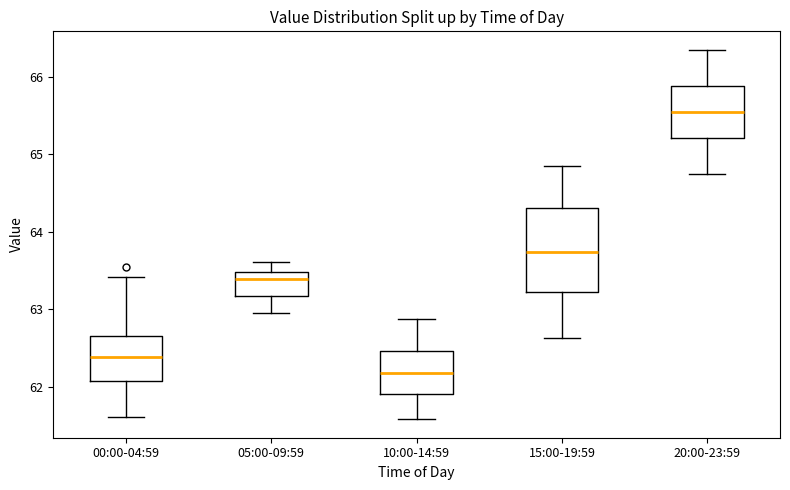

Reading left to right, transcribe this box plot: for each box, give where its median line is, the range the box spans, and where its two whiskers end, as read against the y-axis. The values are not printed on the chart, so give them approximately, as read against the axis.

00:00-04:59: median 62.4, box 62.1 to 62.7, whiskers 61.6 to 63.4
05:00-09:59: median 63.4, box 63.2 to 63.5, whiskers 63.0 to 63.6
10:00-14:59: median 62.2, box 61.9 to 62.5, whiskers 61.6 to 62.9
15:00-19:59: median 63.7, box 63.2 to 64.3, whiskers 62.6 to 64.9
20:00-23:59: median 65.6, box 65.2 to 65.9, whiskers 64.8 to 66.4